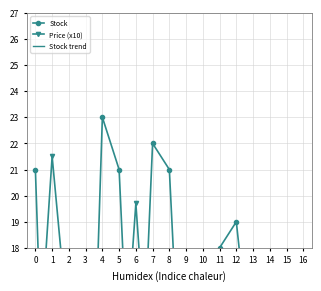

What is the total value across all series at 8?

43.9